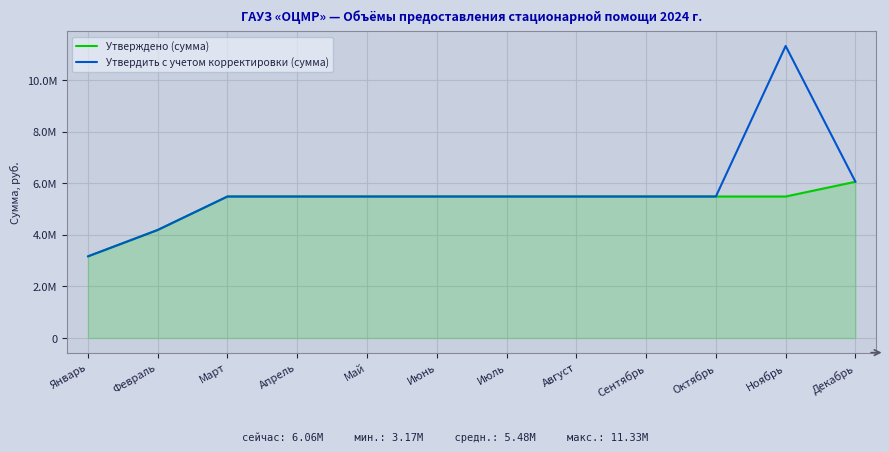

What are all the series names shown in the legend?

Утверждено (сумма), Утвердить с учетом корректировки (сумма)